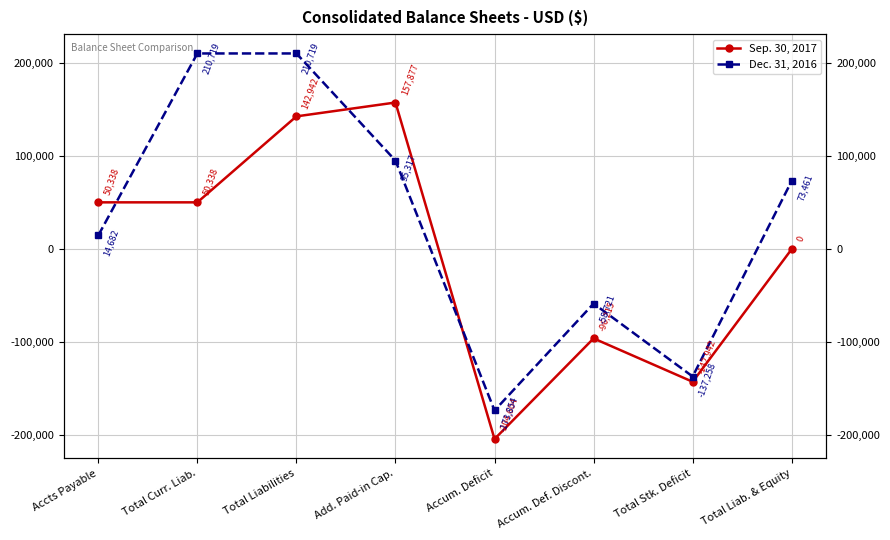

Between which two adjacent categories do Sep. 30, 2017 and Dec. 31, 2016 first intersect?

Accts Payable and Total Curr. Liab.